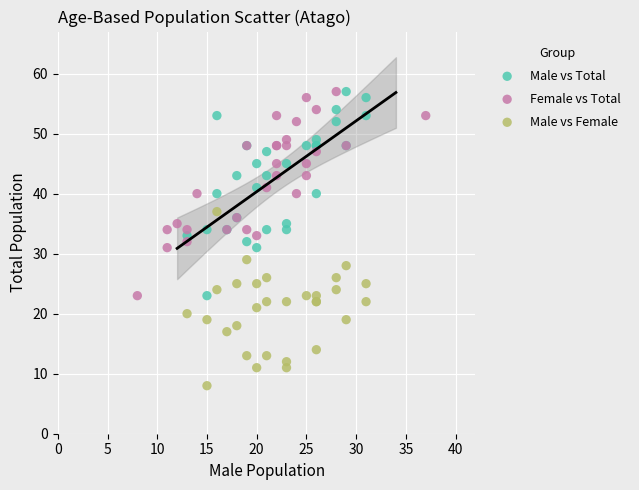

Which series reaches the minimum Y coordinate?

Male vs Female